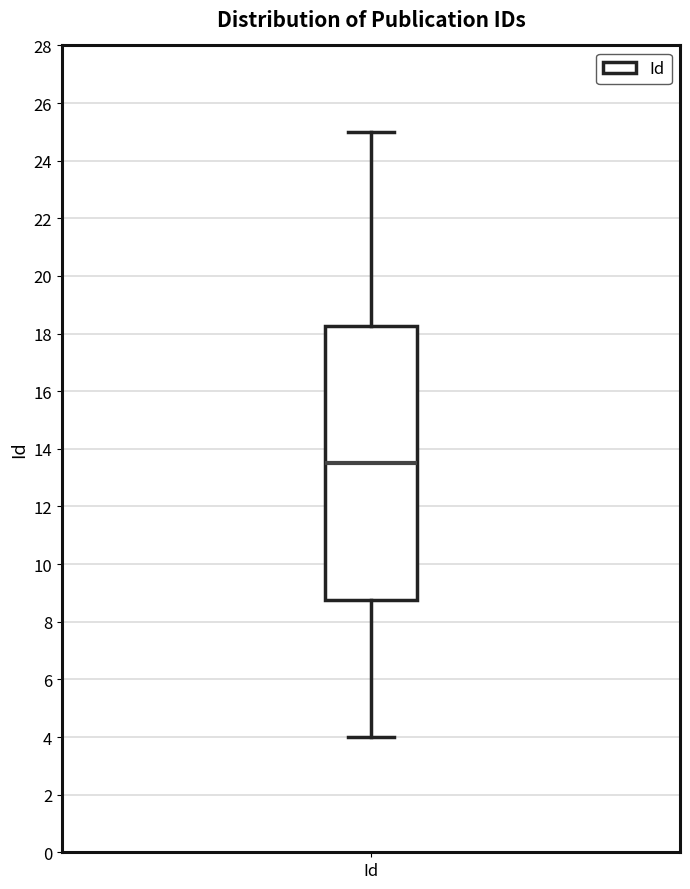

Read this box plot against the y-axis: the position of the median line, the range covered by the box, and the ends of both whiskers. The values are not printed on the chart, so give them approximately, as read against the axis.

median 13.6, box 8.8 to 18.2, whiskers 4.0 to 25.0